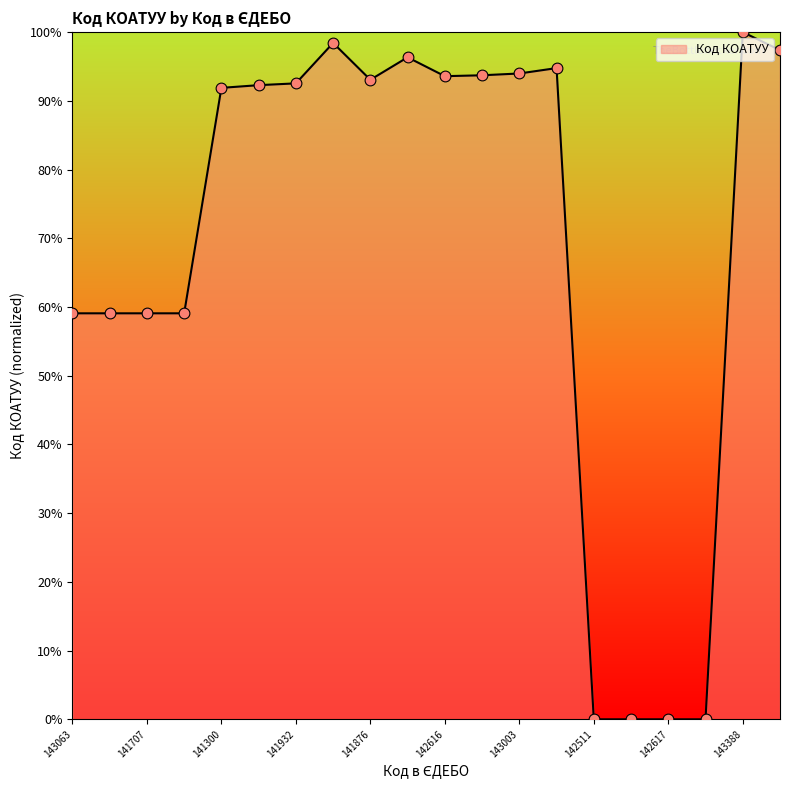

What is the difference between the maximum and minimum values?

100.0